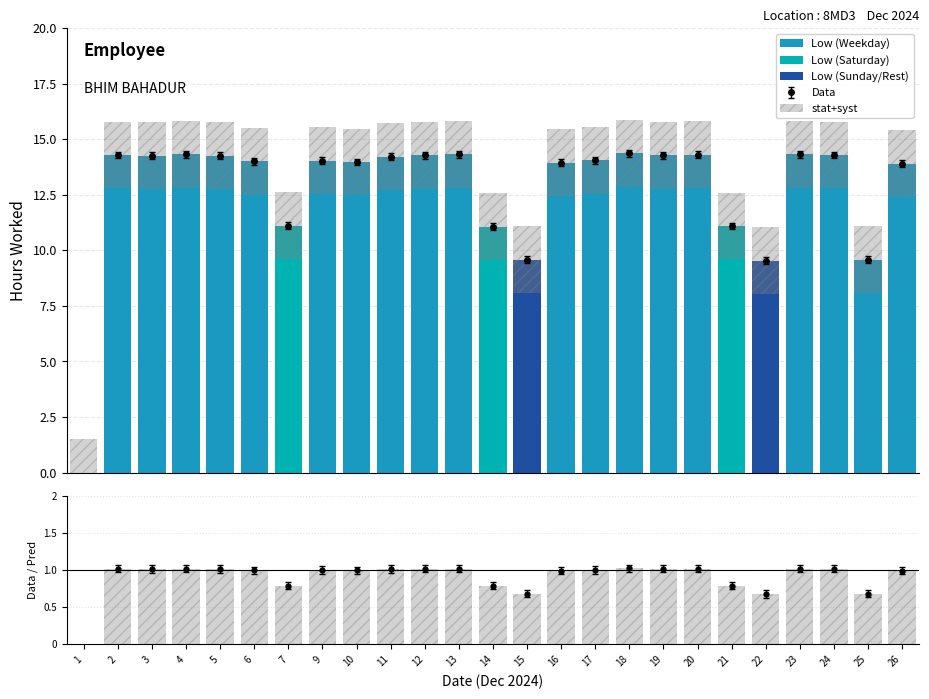

The value of Low (Sunday/Rest) at 20 is 0.0. True or false?

True